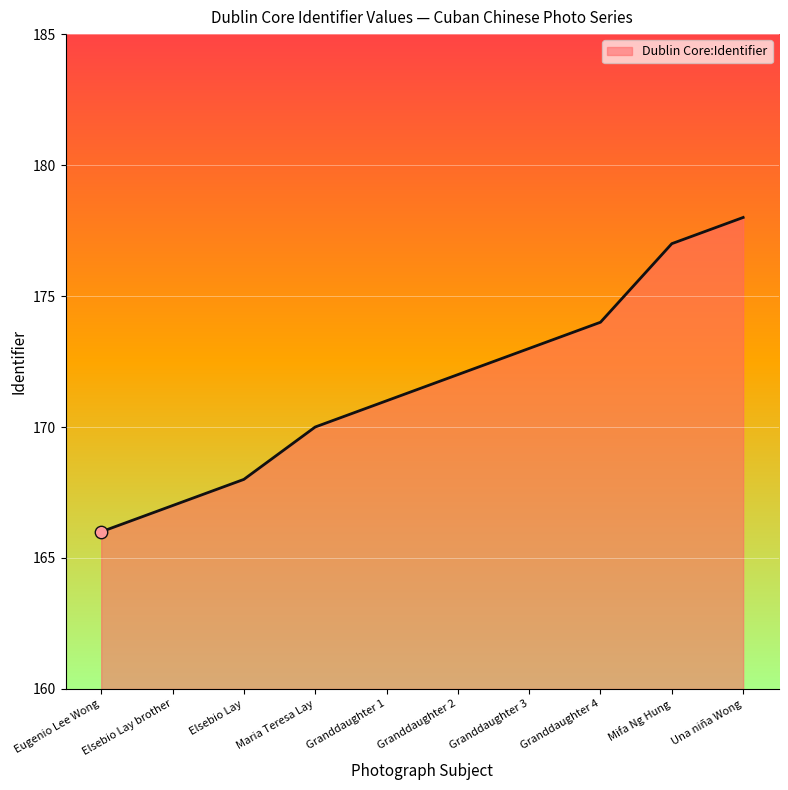

What is the ratio of the value at Granddaughter 3 to the value at Granddaughter 4?

1.0